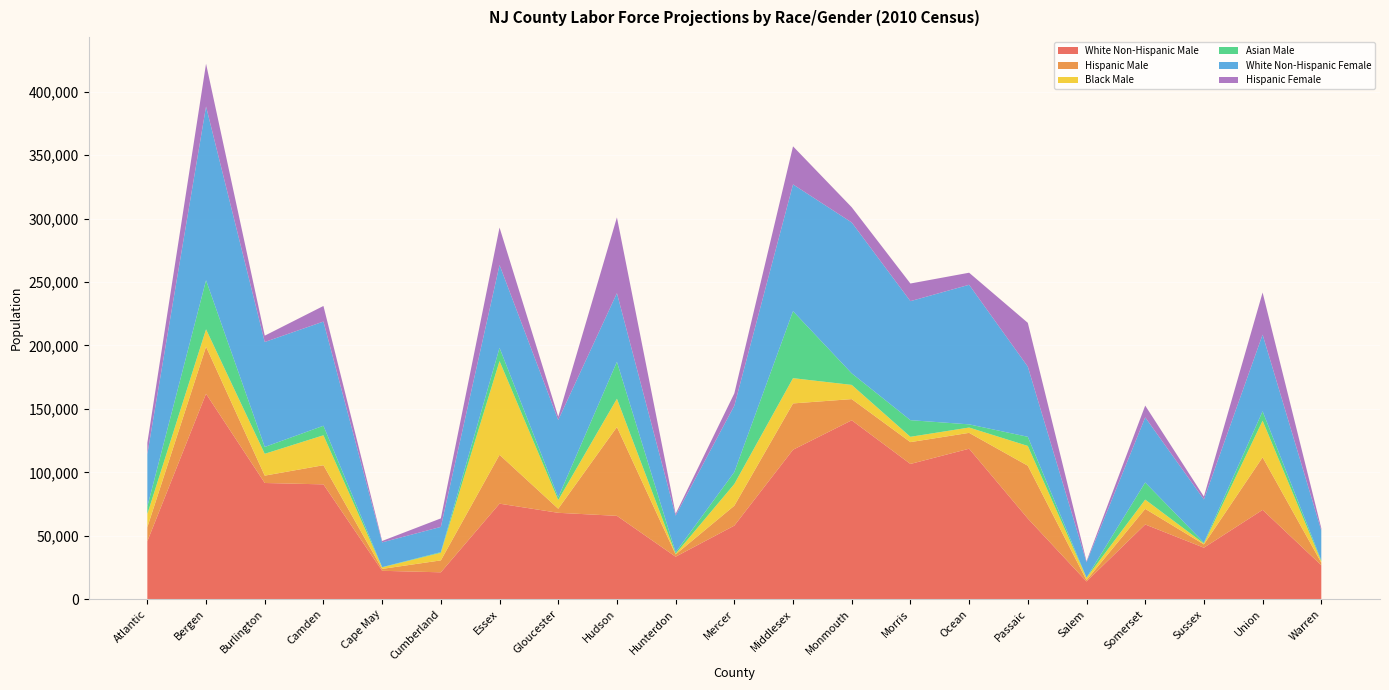

Reading left to right, list all the values displayed in this chart.

White Non-Hispanic Male: Atlantic=45700	Bergen=161900	Burlington=91600	Camden=90500	Cape May=22400	Cumberland=21200	Essex=75300	Gloucester=68100	Hudson=65700	Hunterdon=33500	Mercer=58000	Middlesex=117800	Monmouth=141000	Morris=106600	Ocean=118600	Passaic=63600	Salem=14000	Somerset=58900	Sussex=40600	Union=70400	Warren=26800
Hispanic Male: Atlantic=11100	Bergen=37100	Burlington=5800	Camden=15100	Cape May=1500	Cumberland=9400	Essex=38500	Gloucester=3200	Hudson=70000	Hunterdon=1800	Mercer=15700	Middlesex=36500	Monmouth=16700	Morris=17200	Ocean=12500	Passaic=41600	Salem=1000	Somerset=12300	Sussex=2600	Union=41400	Warren=2000
Black Male: Atlantic=10400	Bergen=13700	Burlington=17200	Camden=23600	Cape May=1200	Cumberland=6000	Essex=73900	Gloucester=6900	Hudson=22300	Hunterdon=500	Mercer=17100	Middlesex=19900	Monmouth=11200	Morris=4200	Ocean=4200	Passaic=15600	Salem=1900	Somerset=7300	Sussex=700	Union=28900	Warren=1000
Asian Male: Atlantic=5900	Bergen=38700	Burlington=5400	Camden=7500	Cape May=200	Cumberland=500	Essex=10400	Gloucester=2100	Hudson=29100	Hunterdon=1200	Mercer=9400	Middlesex=52800	Monmouth=9100	Morris=13100	Ocean=2500	Passaic=7200	Salem=100	Somerset=13500	Sussex=700	Union=7400	Warren=800
White Non-Hispanic Female: Atlantic=41300	Bergen=136900	Burlington=82700	Camden=82100	Cape May=19500	Cumberland=19900	Essex=65300	Gloucester=60900	Hudson=54100	Hunterdon=28900	Mercer=52300	Middlesex=99900	Monmouth=118900	Morris=93800	Ocean=110000	Passaic=55300	Salem=12100	Somerset=51300	Sussex=34000	Union=60400	Warren=23600
Hispanic Female: Atlantic=8900	Bergen=33700	Burlington=5000	Camden=12300	Cape May=1100	Cumberland=6700	Essex=29500	Gloucester=2600	Hudson=59700	Hunterdon=1400	Mercer=9700	Middlesex=30000	Monmouth=12000	Morris=13900	Ocean=9500	Passaic=34500	Salem=800	Somerset=9300	Sussex=2300	Union=33200	Warren=1700